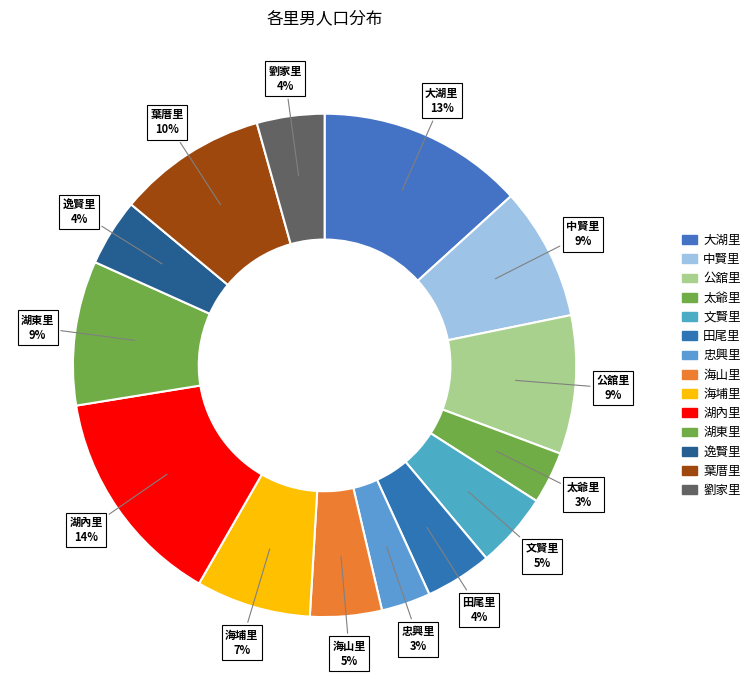

Which category has the smallest portion of the pie?

忠興里